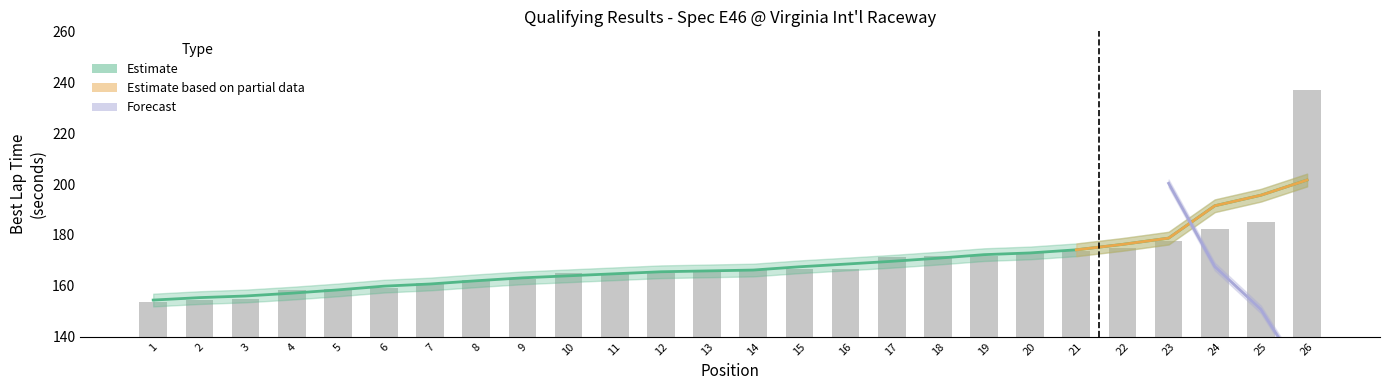

The chart shows a value of 268.7 at 13. True or false?

False